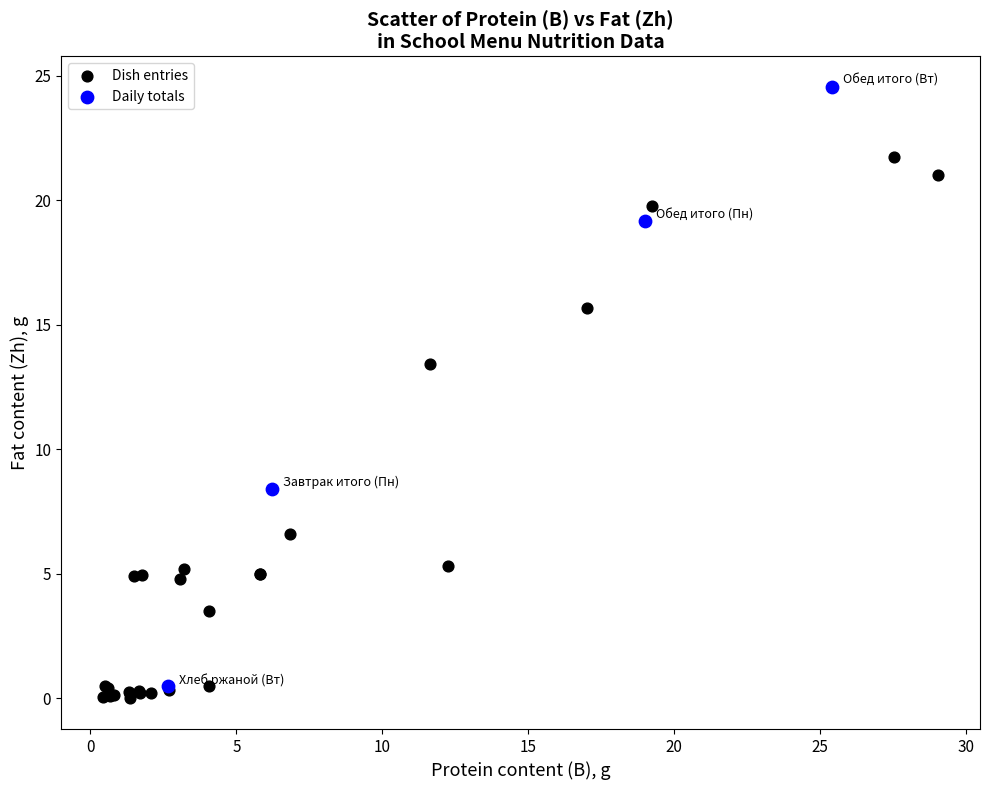

Which series contains the lowest Y value?

Dish entries